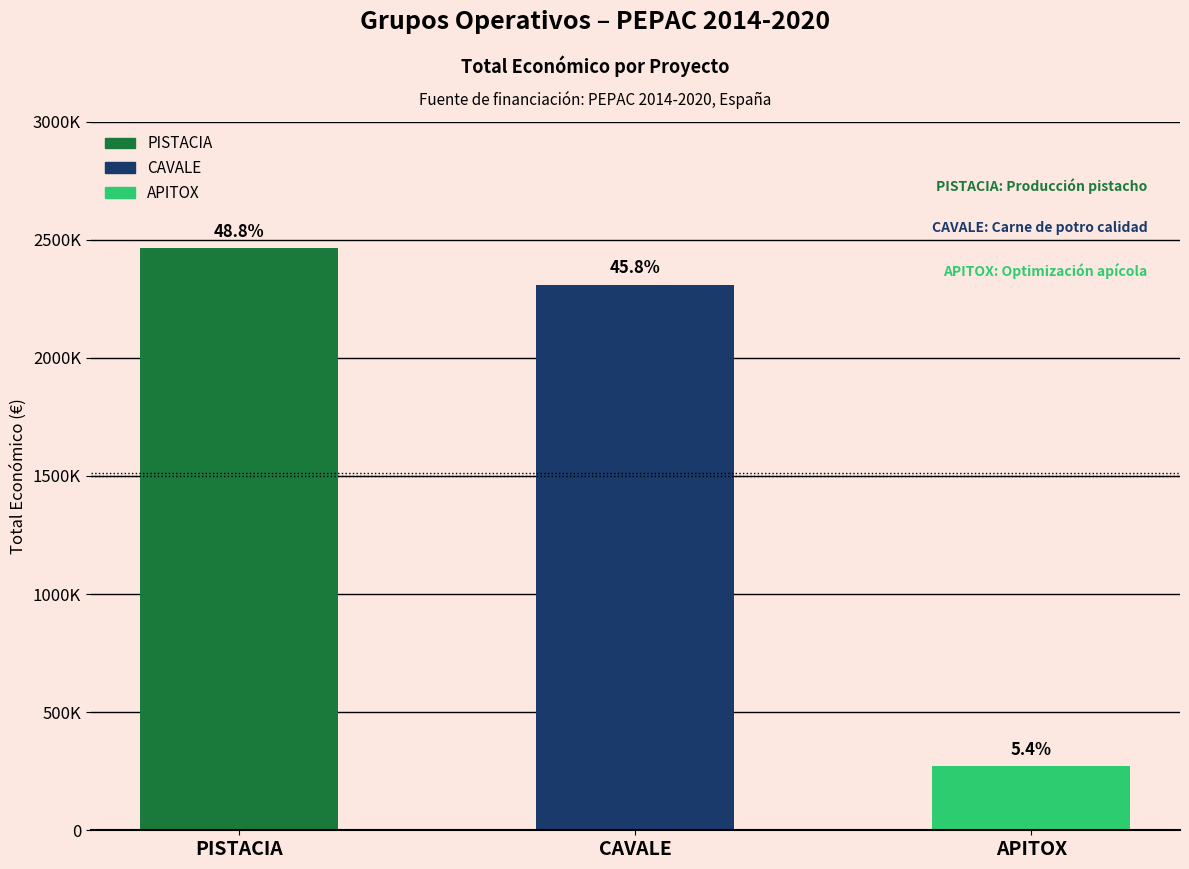

What is the sum of all values?

5046150